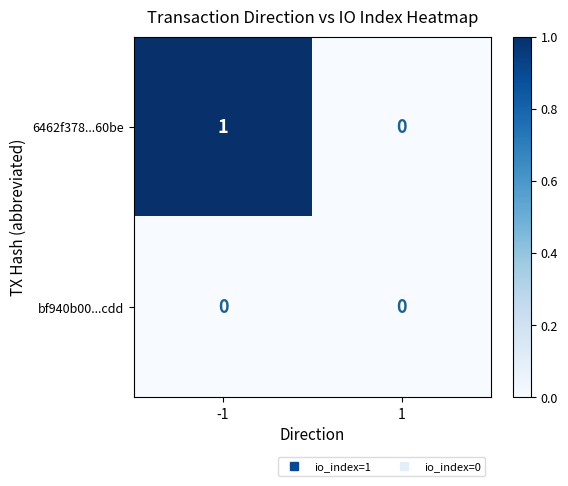

At -1, list the series in order from largest to smallest.

6462f378...60be, bf940b00...cdd